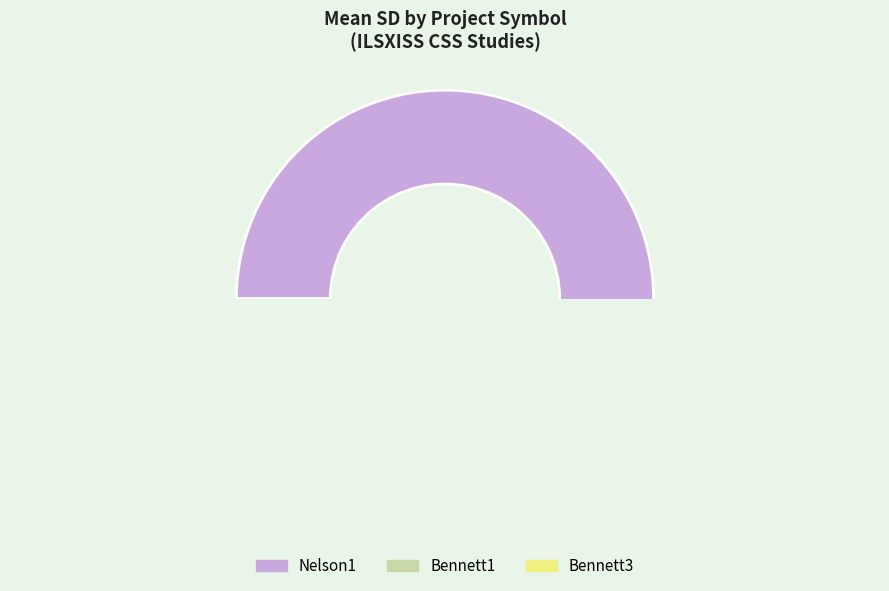

How many segments does this pie chart have?

3